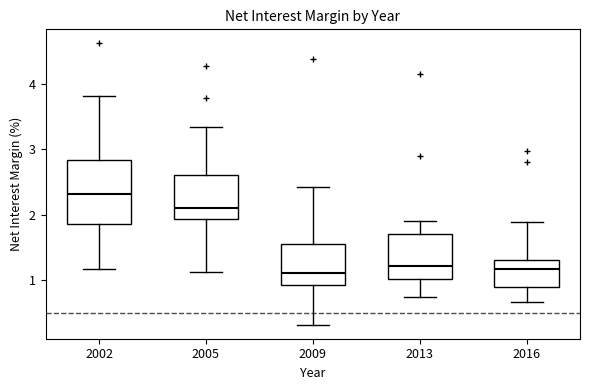

Reading left to right, read every box against the y-axis: the position of its median line, the range the box covers, and the ends of its whiskers. The values are not printed on the chart, so give them approximately, as read against the axis.

2002: median 2.3, box 1.9 to 2.8, whiskers 1.2 to 3.8
2005: median 2.1, box 1.9 to 2.6, whiskers 1.1 to 3.3
2009: median 1.1, box 0.9 to 1.6, whiskers 0.3 to 2.4
2013: median 1.2, box 1.0 to 1.7, whiskers 0.7 to 1.9
2016: median 1.2, box 0.9 to 1.3, whiskers 0.7 to 1.9